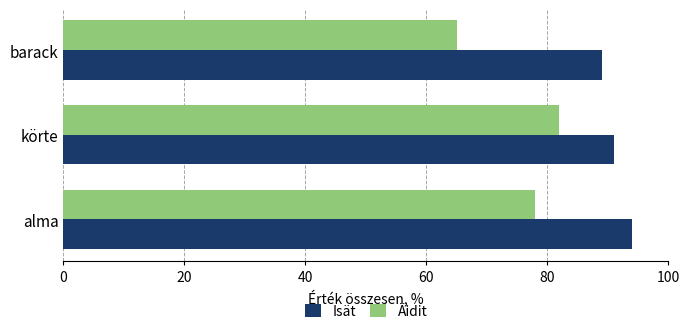

List the series in order of their overall mean, lowest first.

Äidit, Isät